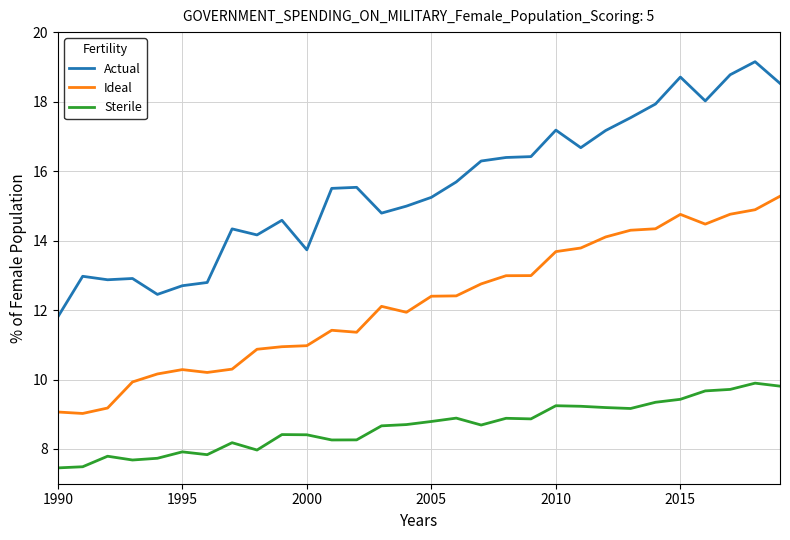

Which series has the largest total across all categories?

Actual